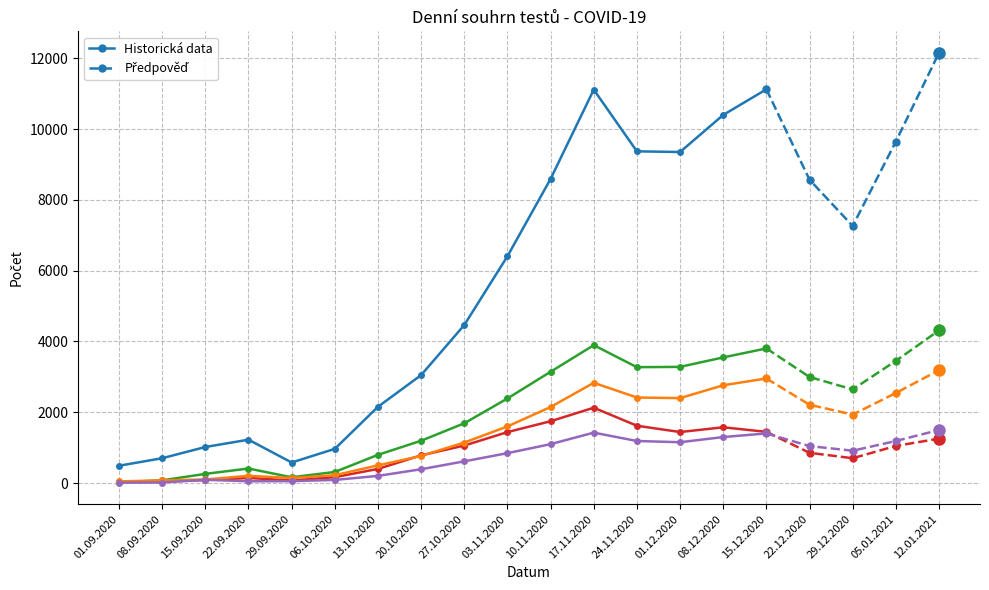

Where does the Epidemiologické indikace series first go above 1932?

10.11.2020